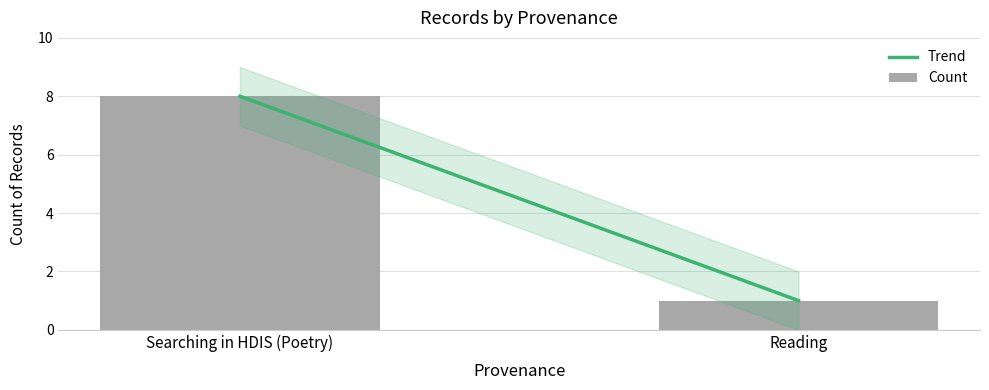

At which label is the value closest to 4?

Reading